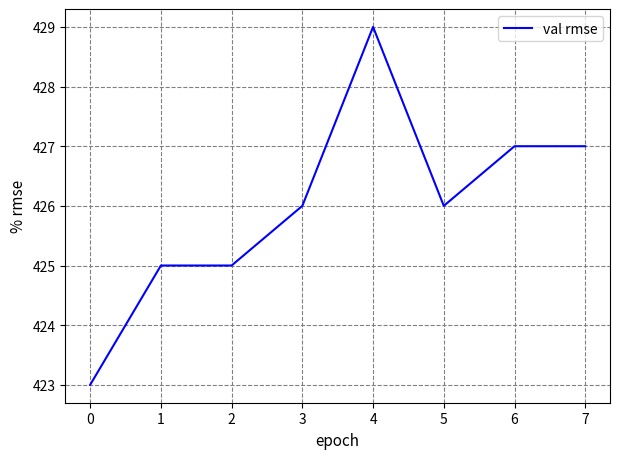

How many lines are shown in the chart?

1